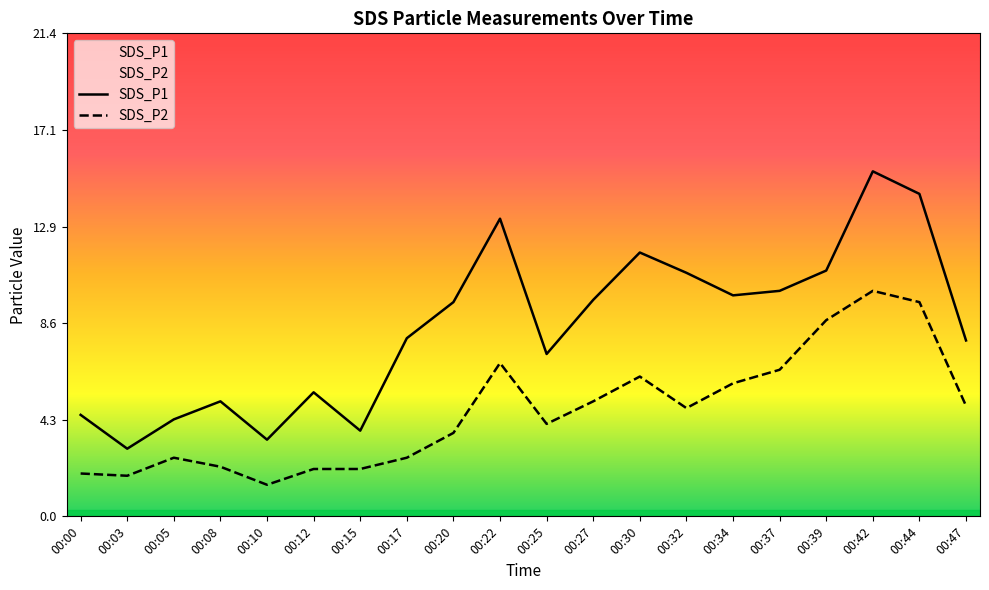

True or false: SDS_P1 has more than 0 points higher than both neighbors.

True